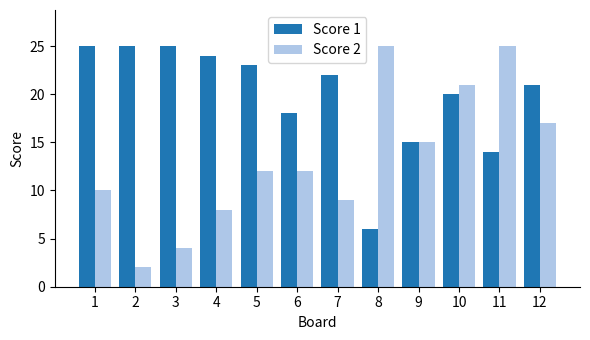

How many series are shown in this chart?

2